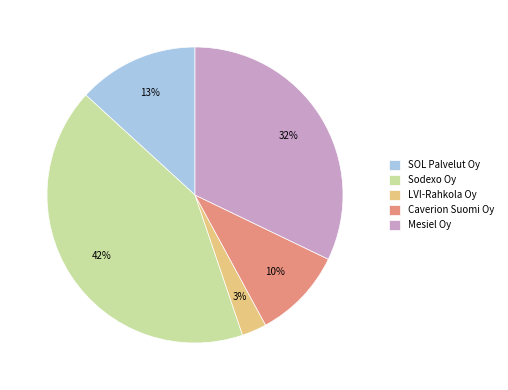

How many segments does this pie chart have?

5